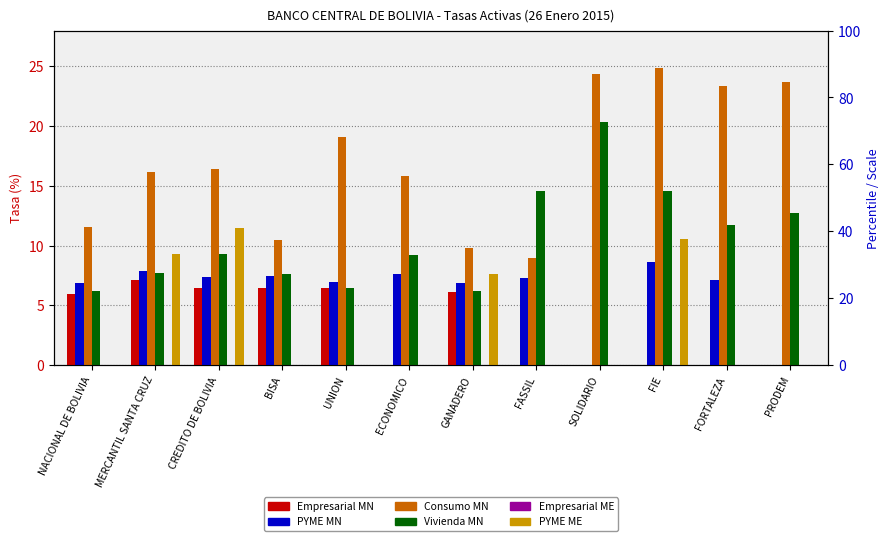

Which series changed the most between FORTALEZA and PRODEM?

PYME MN